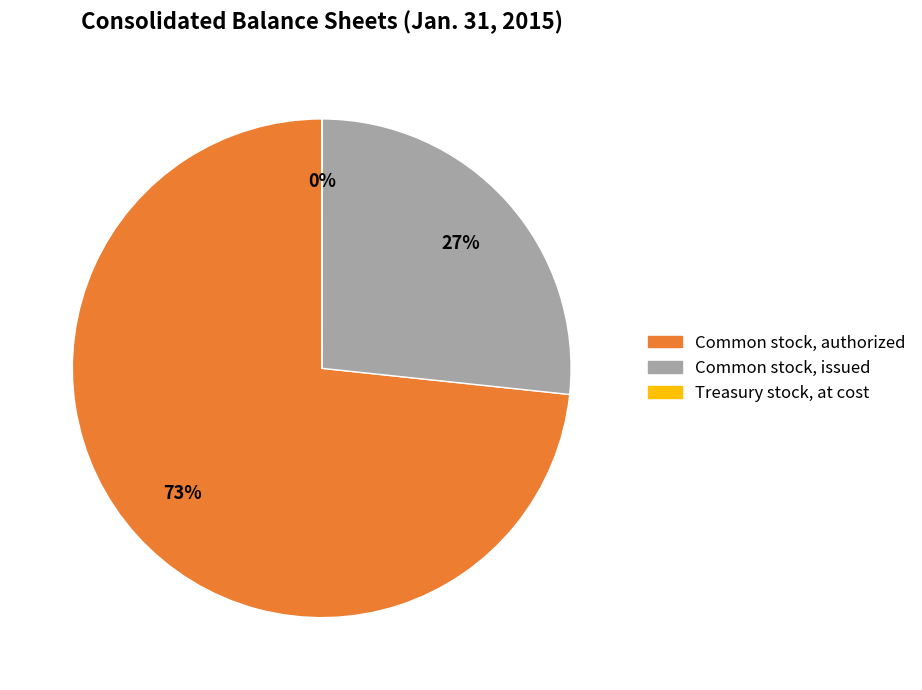

To the nearest percent, what portion does Common stock, authorized represent?

73%